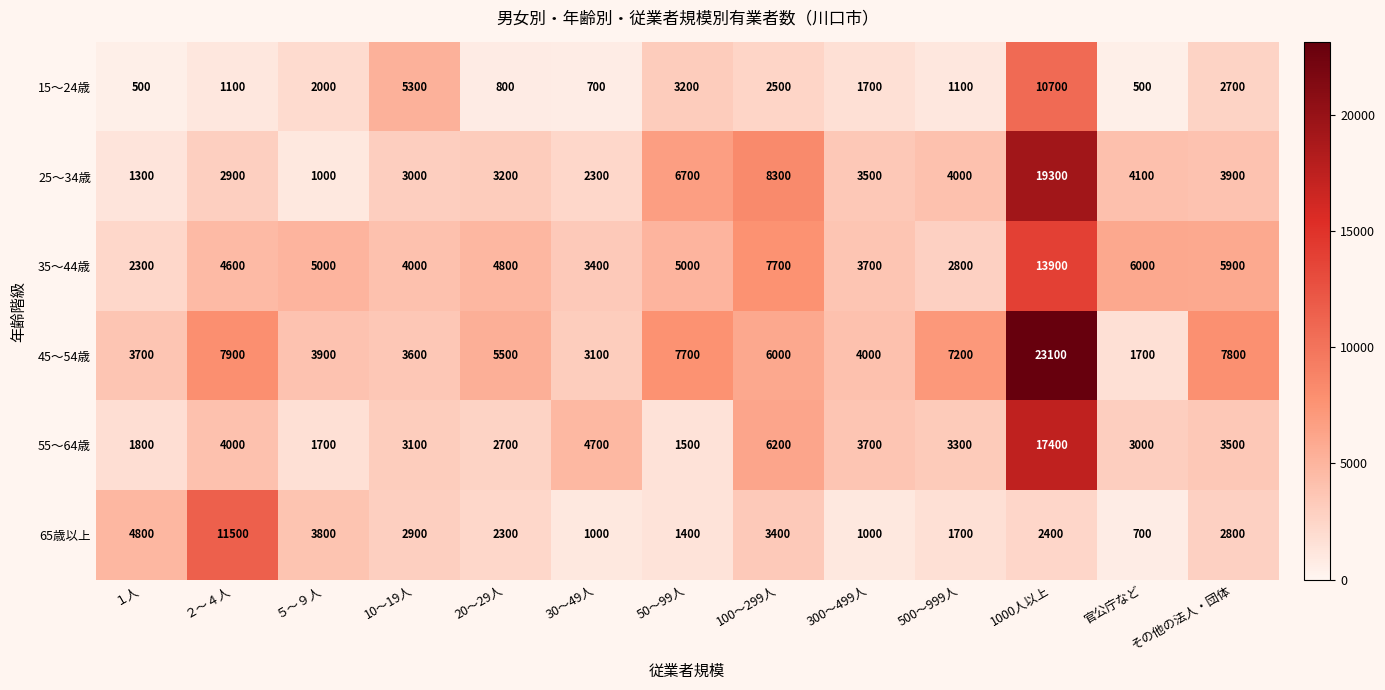

Which series has the largest range (max minus min)?

45～54歳